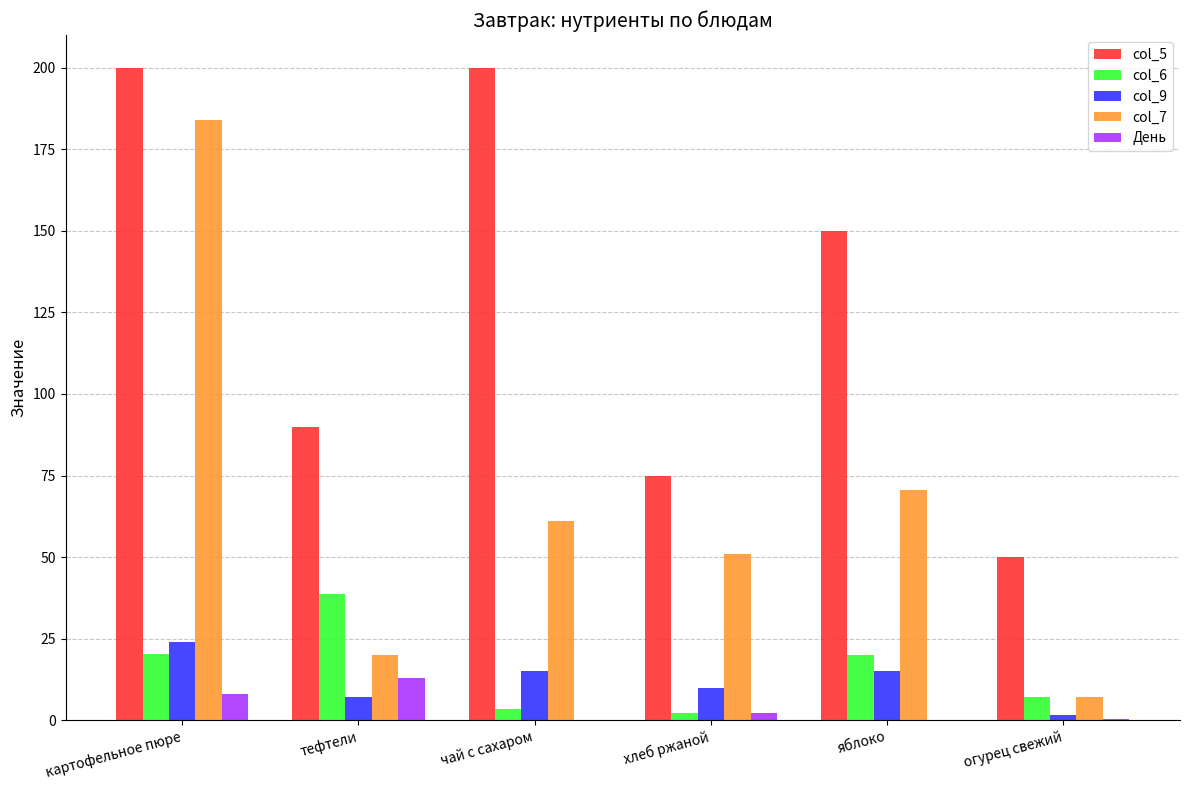

What is the sum of all col_6 values?

91.4